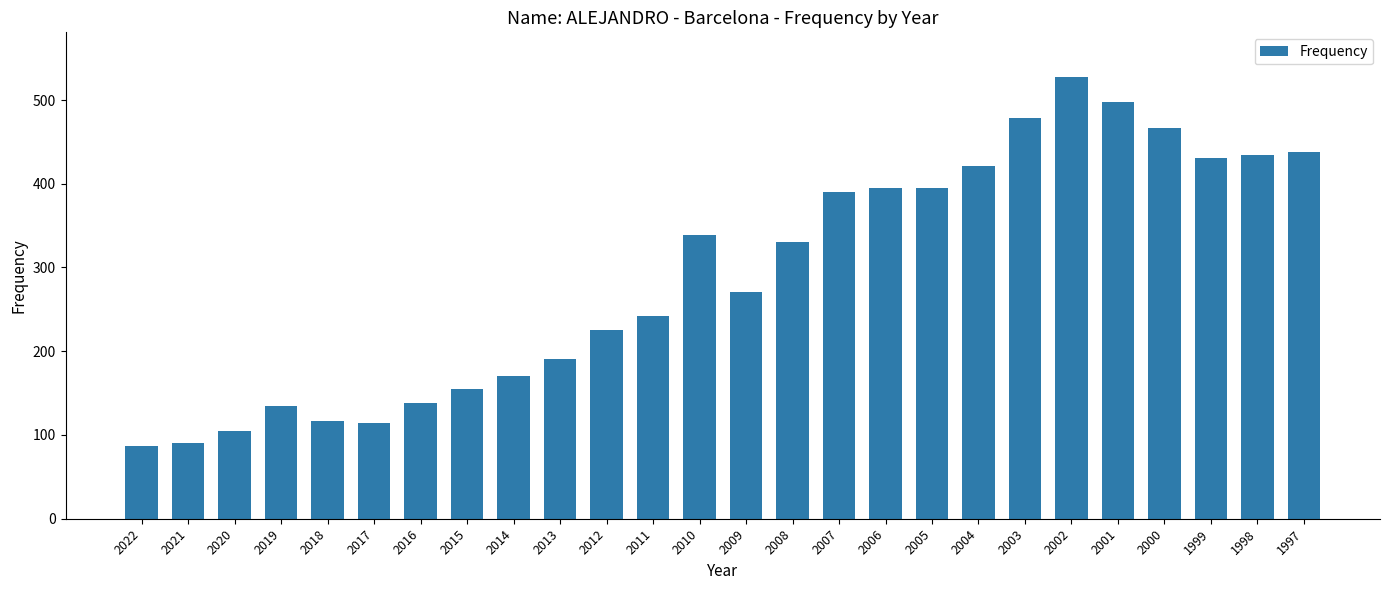

Does the chart contain any negative values?

No